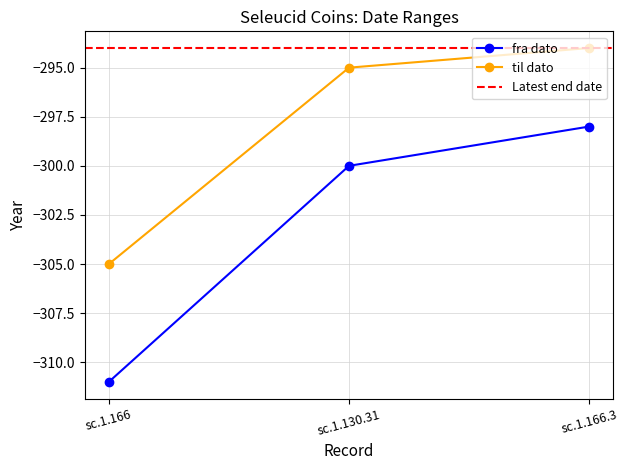

Where does the til dato series first go above -295?

sc.1.166.3